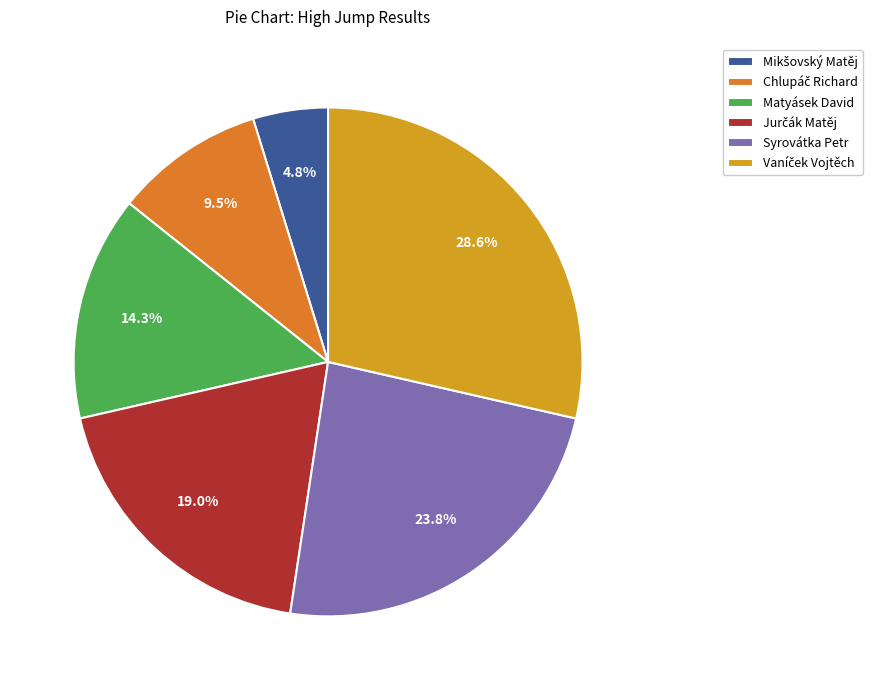

Is there a majority slice in this chart?

No